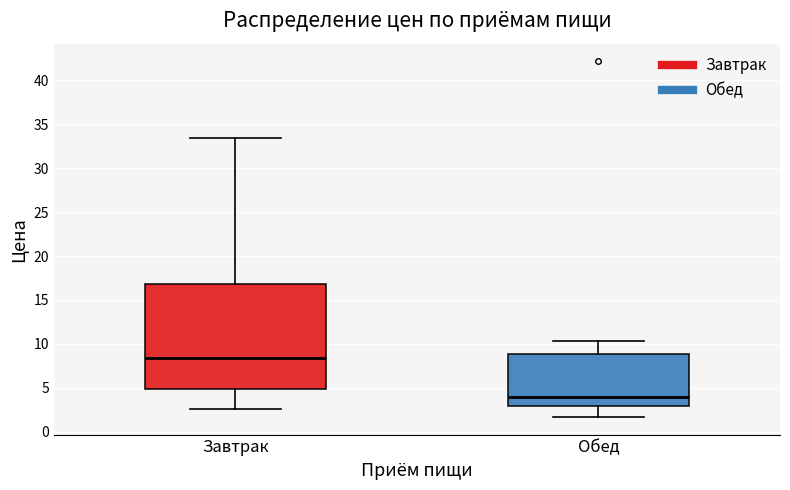

Reading left to right, transcribe this box plot: for each box, give where its median line is, the range the box spans, and where its two whiskers end, as read against the y-axis. The values are not printed on the chart, so give them approximately, as read against the axis.

Завтрак: median 8.5, box 5.0 to 17.0, whiskers 2.5 to 33.5
Обед: median 4.0, box 3.0 to 9.0, whiskers 1.5 to 10.5